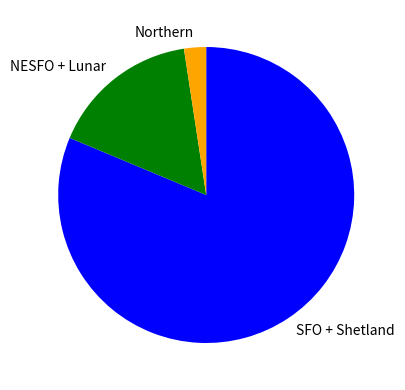

Is it true that Northern is 2% of the pie?

True